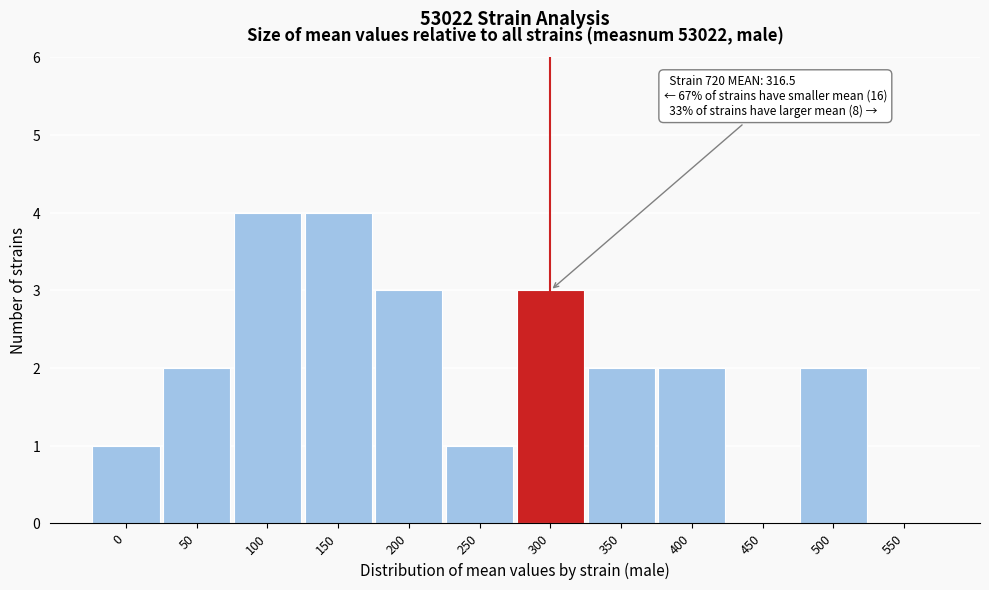

Reading left to right, what are all the values shown in this chart?

0=1	50=2	100=4	150=4	200=3	250=1	300=3	350=2	400=2	450=0	500=2	550=0